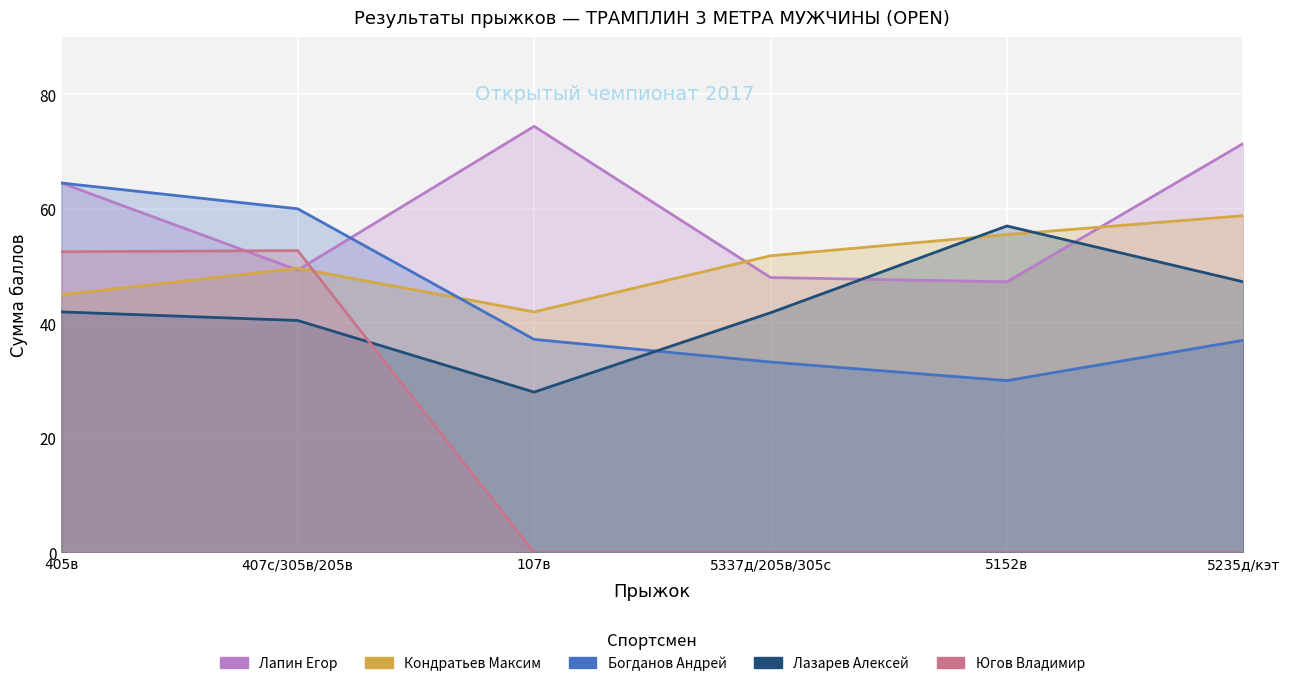

At which category is the sum across all series the highest?

405в